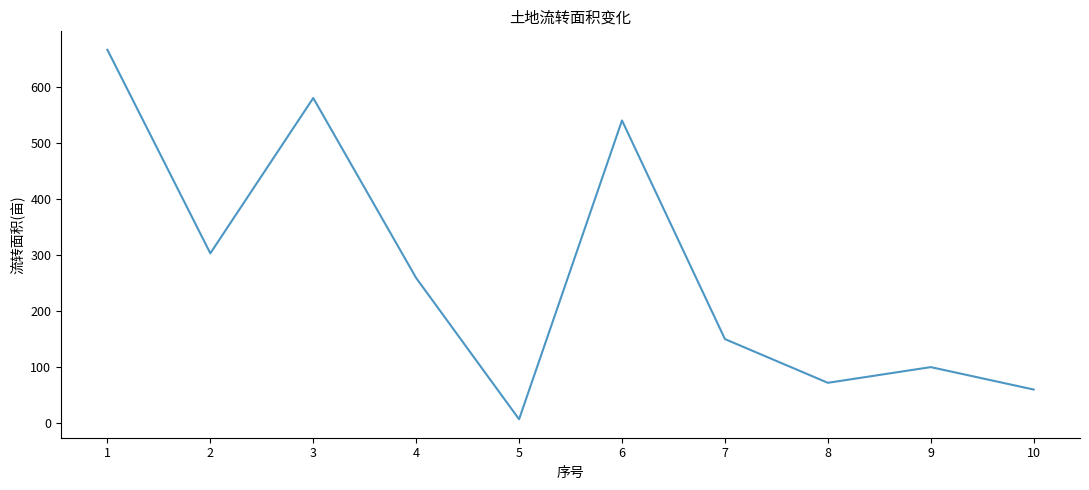

Where is the first local minimum?

2